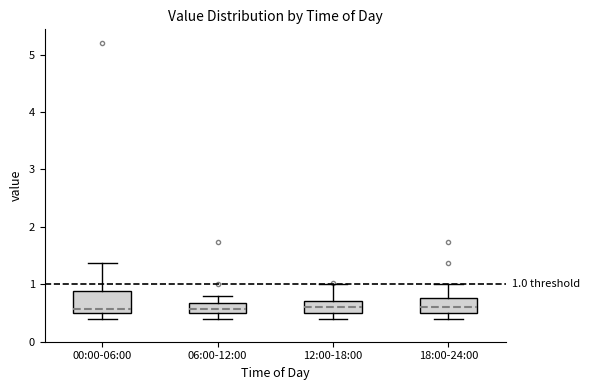

Comparing the boxes themselves (not the whiskers), which one is the tallest?

00:00-06:00